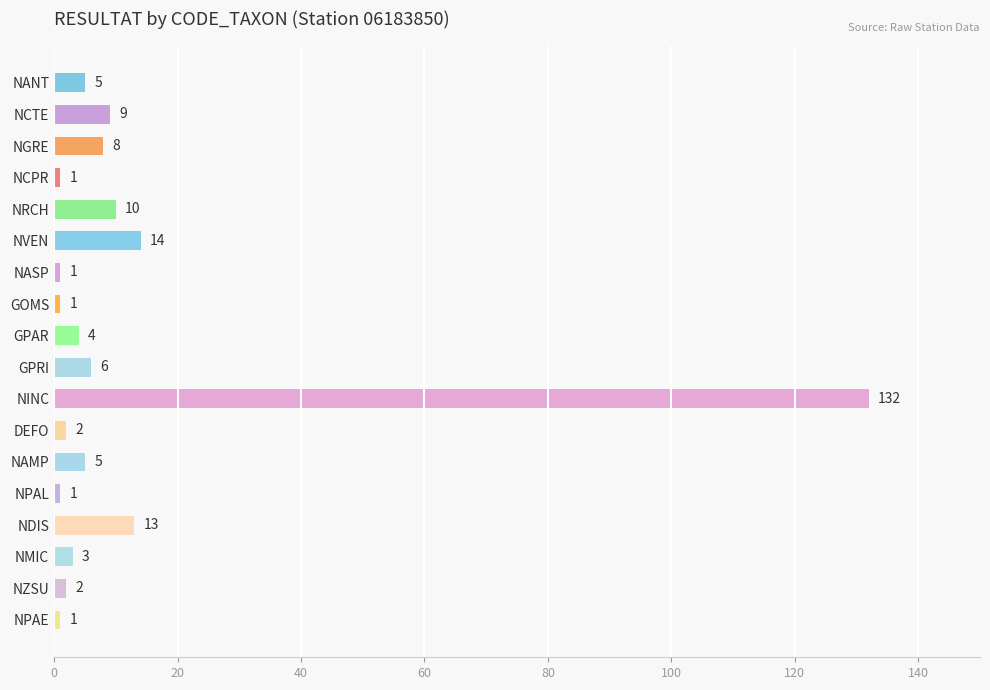

Reading top to bottom, list all the values displayed in this chart.

NANT=5	NCTE=9	NGRE=8	NCPR=1	NRCH=10	NVEN=14	NASP=1	GOMS=1	GPAR=4	GPRI=6	NINC=132	DEFO=2	NAMP=5	NPAL=1	NDIS=13	NMIC=3	NZSU=2	NPAE=1